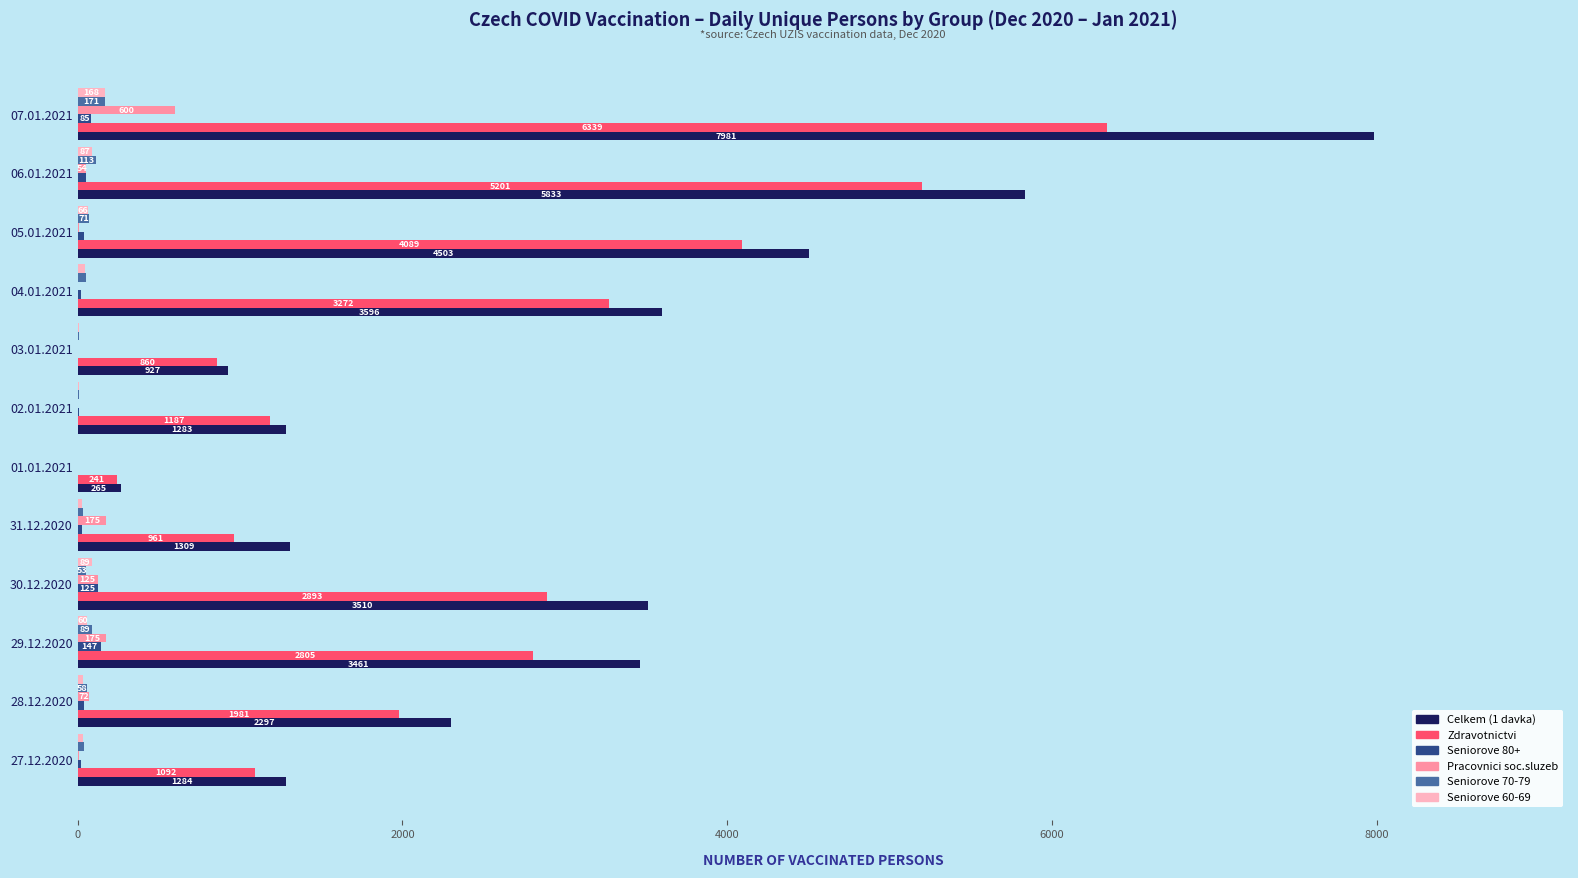

Which series has the largest total across all categories?

Celkem (1 davka)